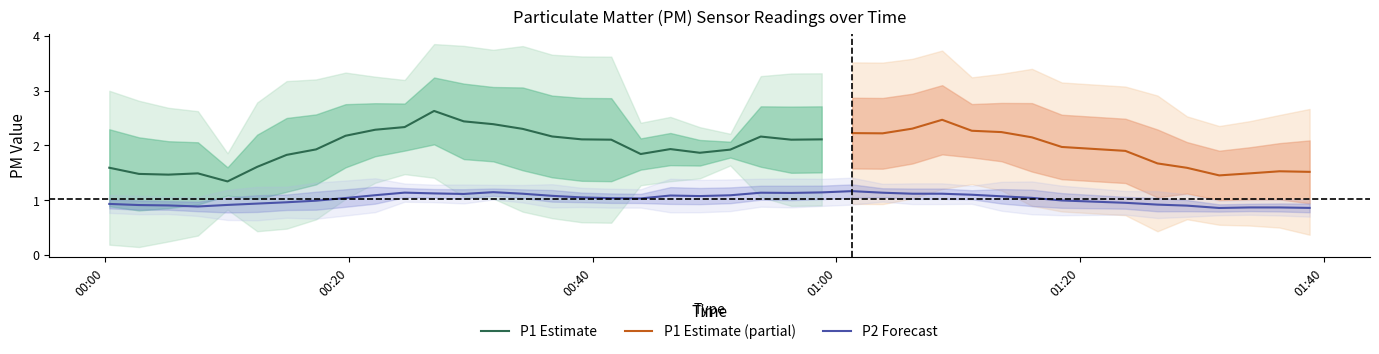

What is the maximum value for P1 Estimate?

2.6